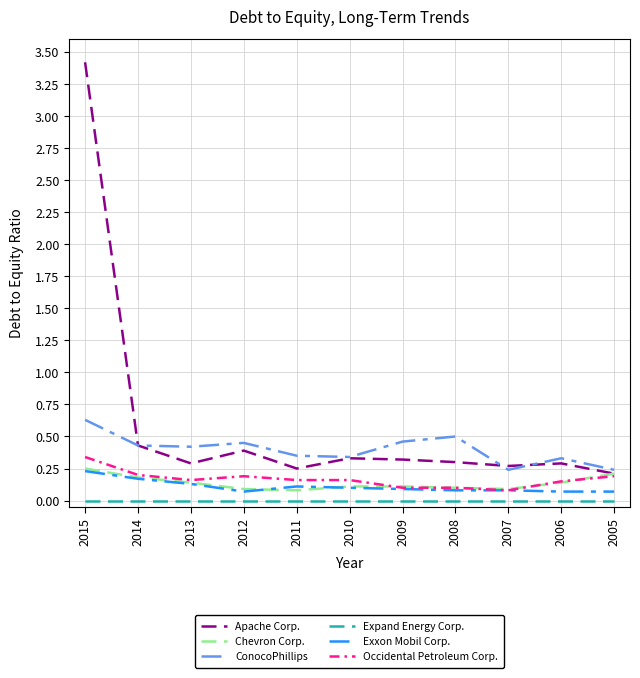

Which series has the largest range (max minus min)?

Apache Corp.